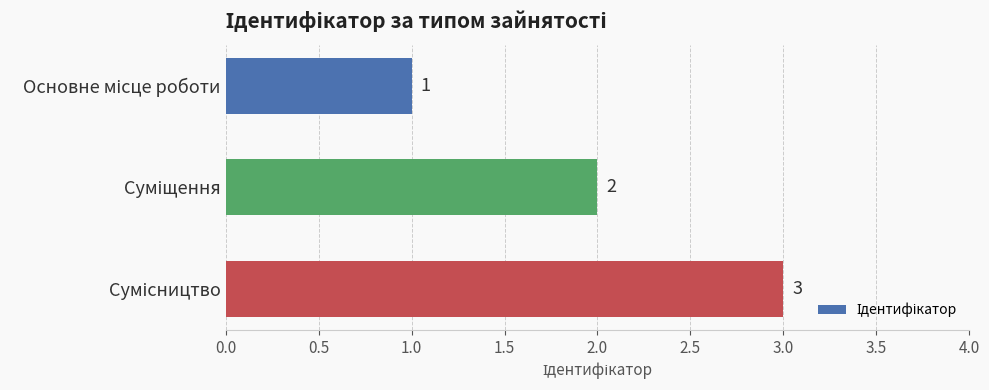

What is the average value?

2